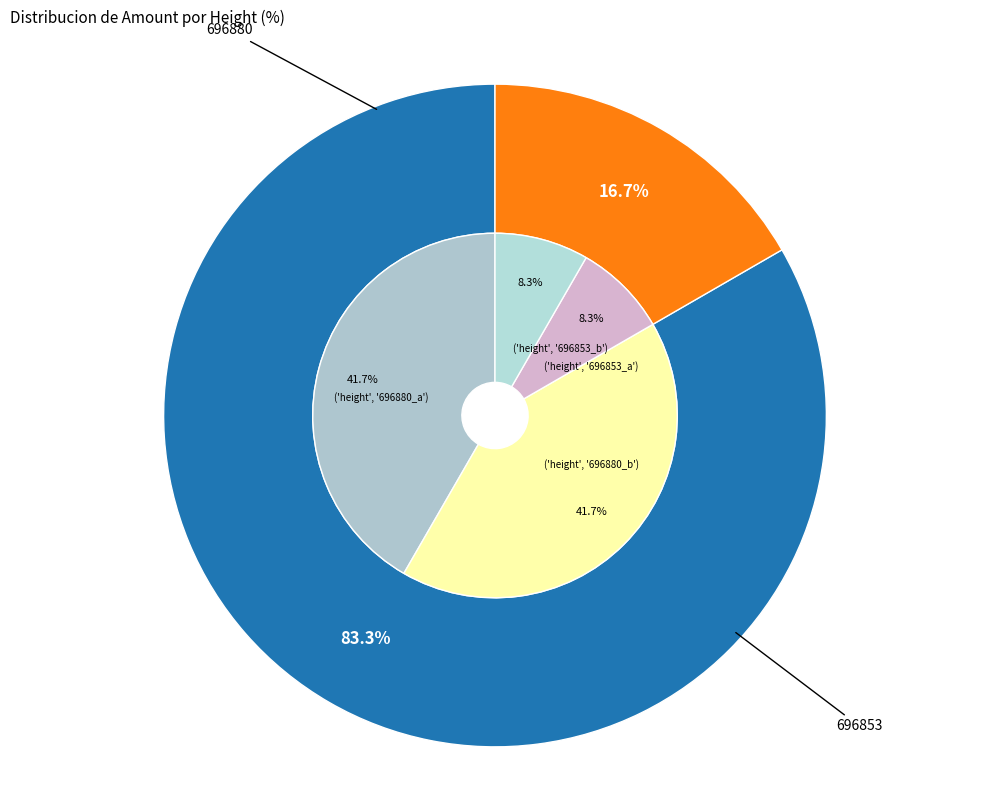

To the nearest percent, what portion does 696880 represent?

83%